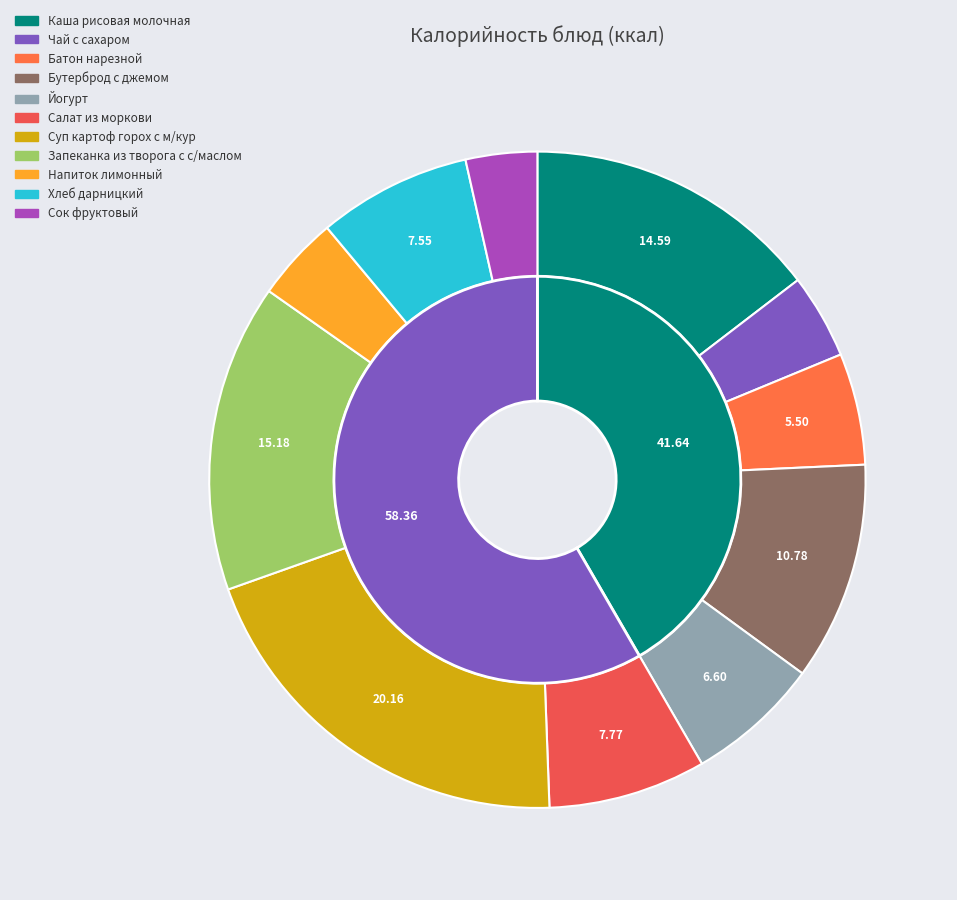

Does any single category account for the majority?

No